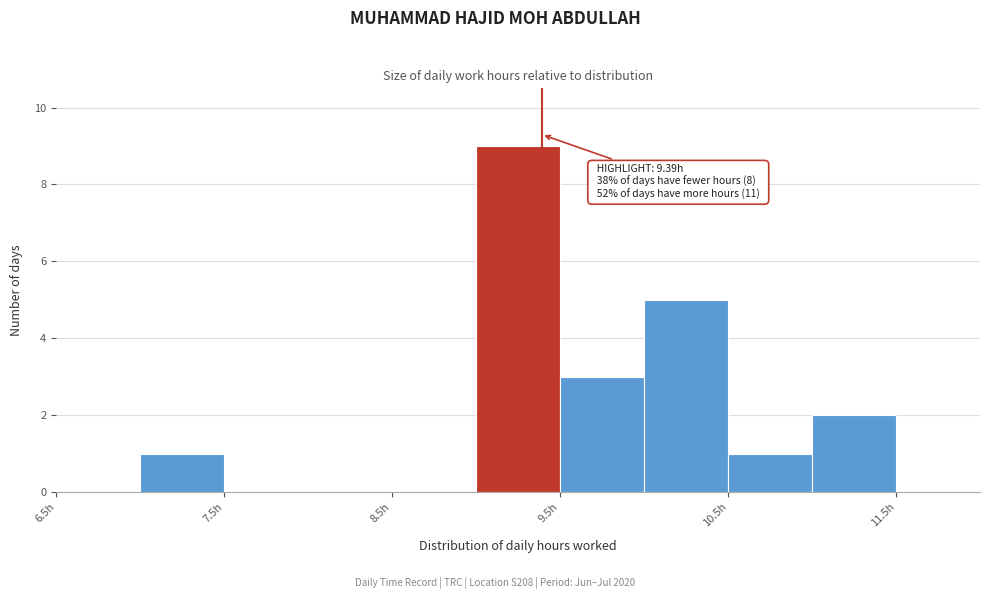

Over which range of the x-axis is the bar tallest?

9.0 to 9.5